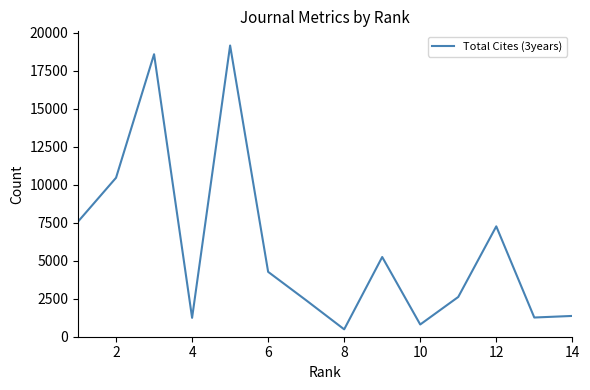

What is the minimum value shown in the chart?

486